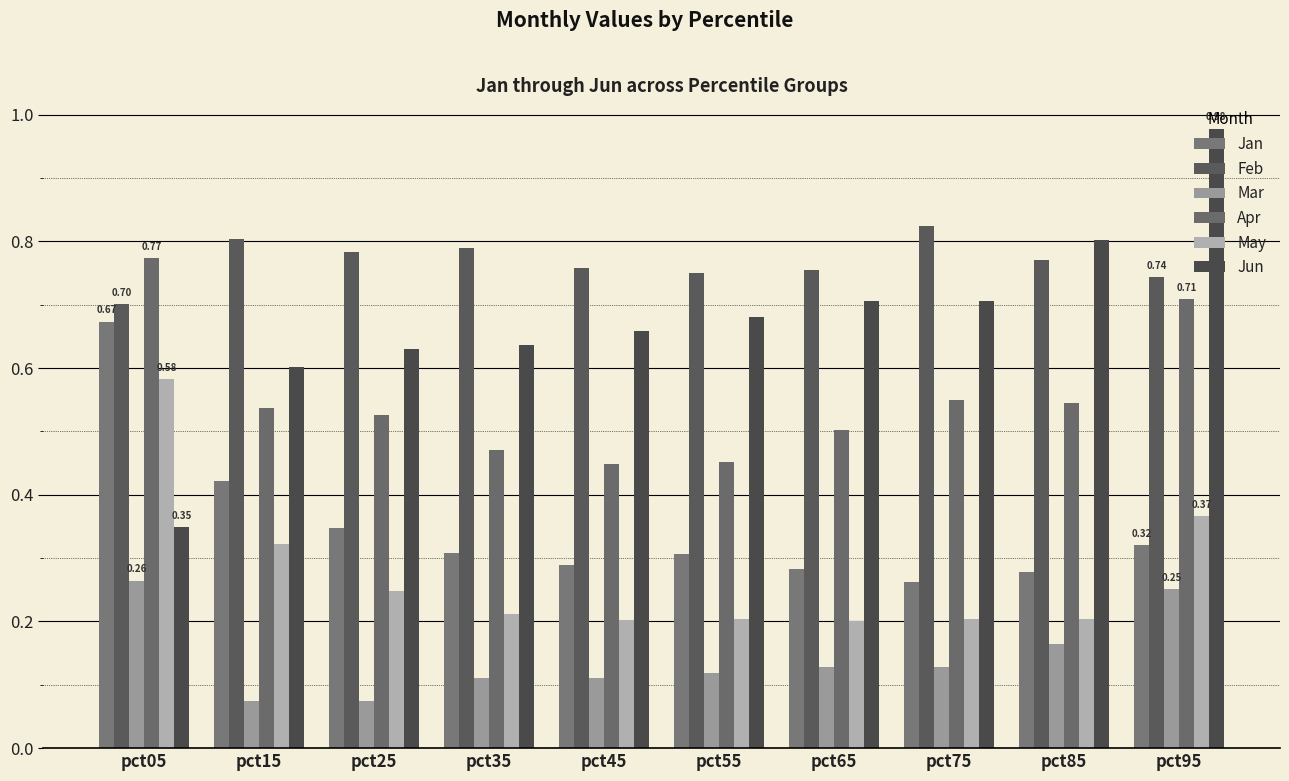

Are the bars grouped side by side (vs. stacked)?

Yes